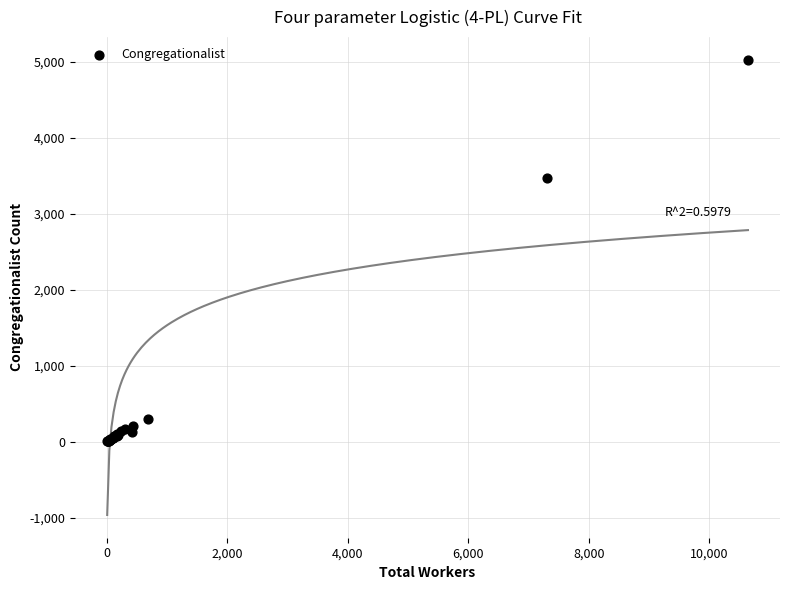

What Y value in the scatter plot is closest to 2515?

3474